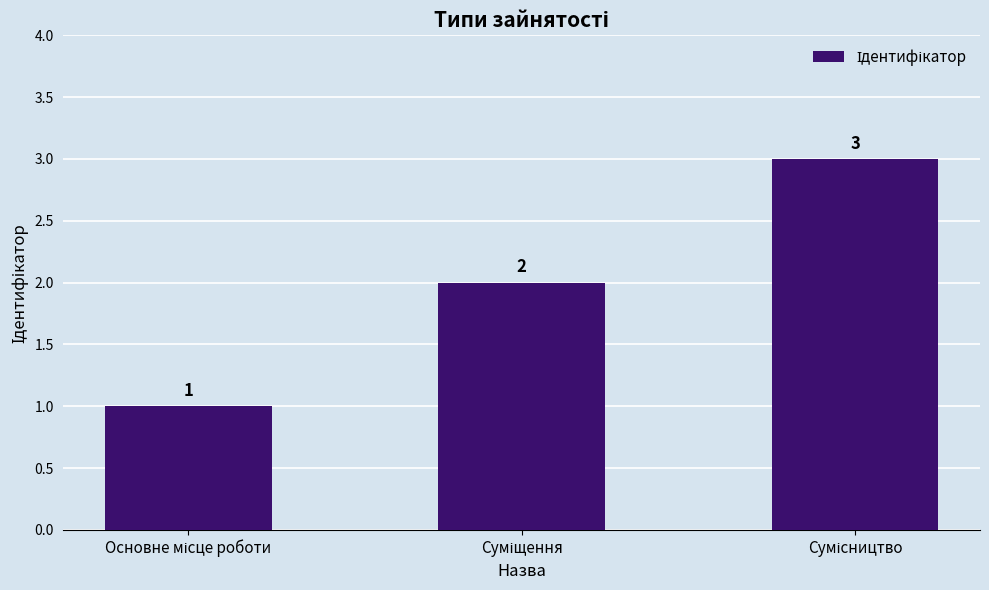

How many values are between 1 and 3?

3